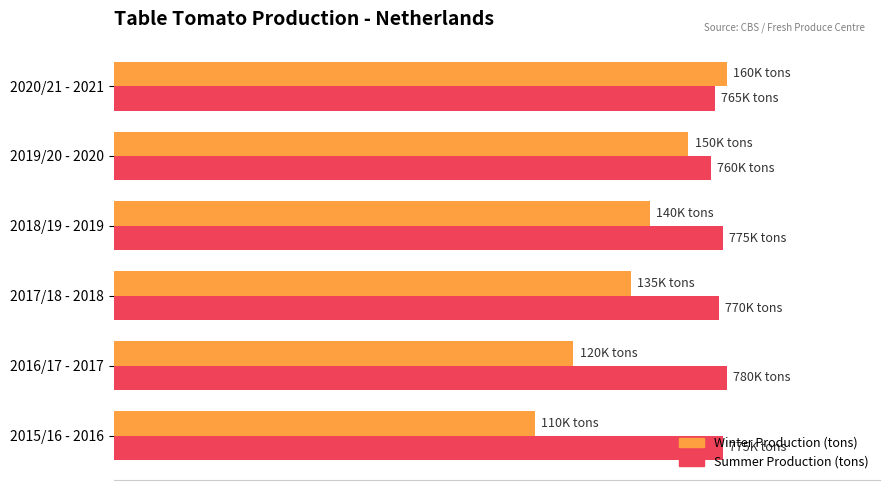

What are all the series names shown in the legend?

Winter Production (tons), Summer Production (tons)